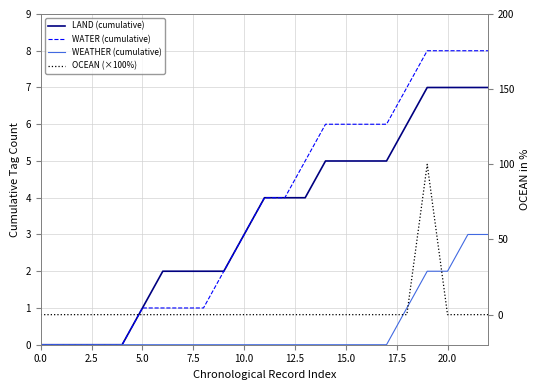

How many lines are shown in the chart?

4